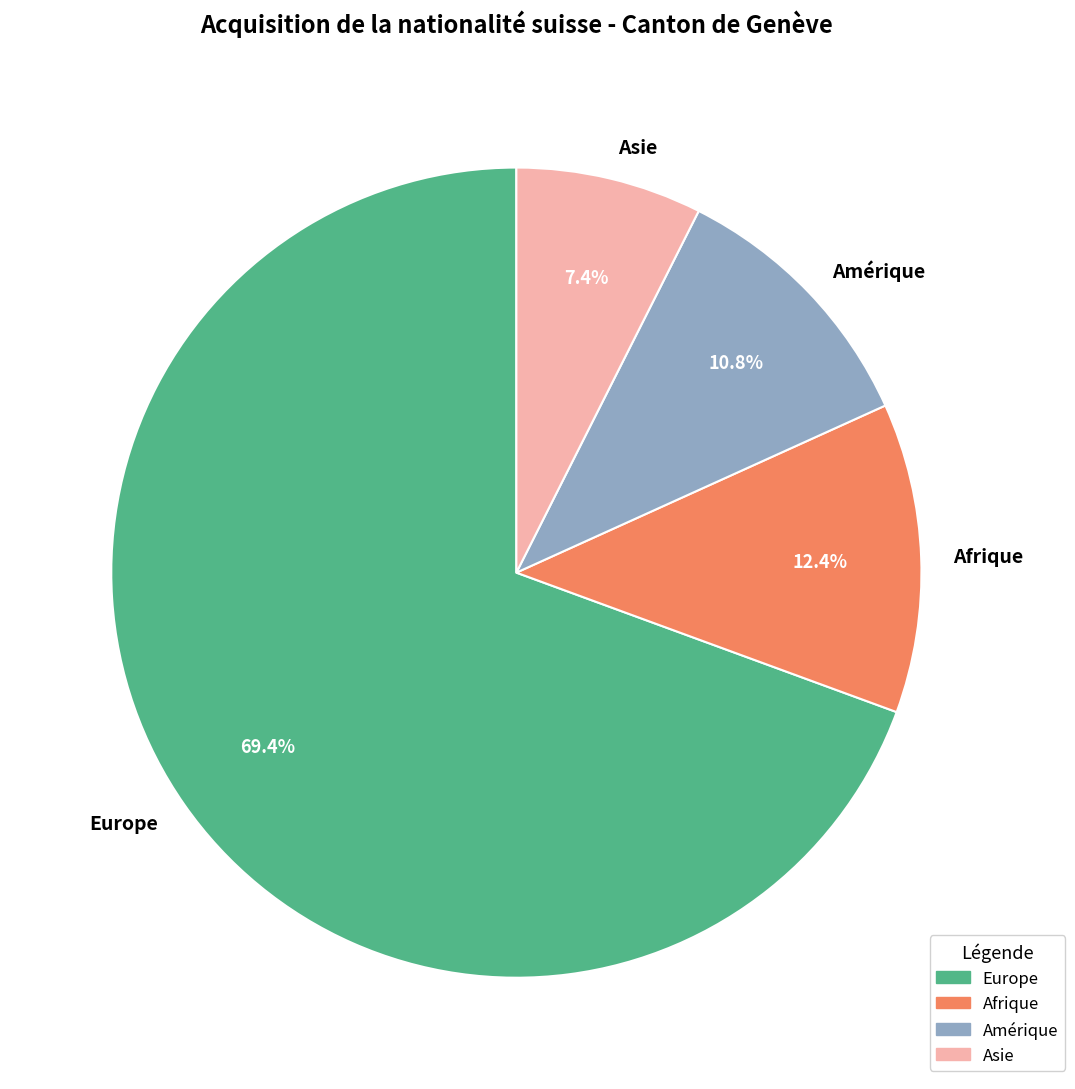

What portion of the pie excludes Amérique?

89.2%